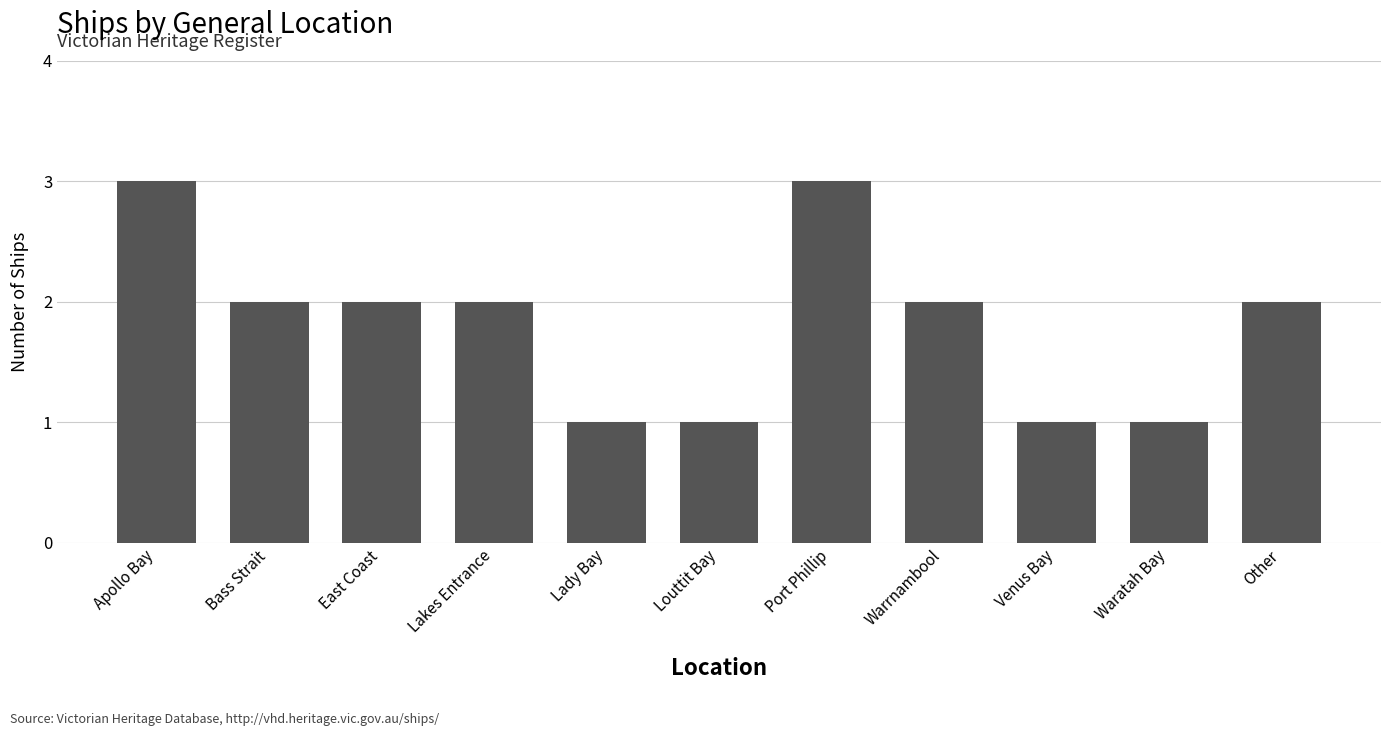

What is the approximate value at Louttit Bay?

1